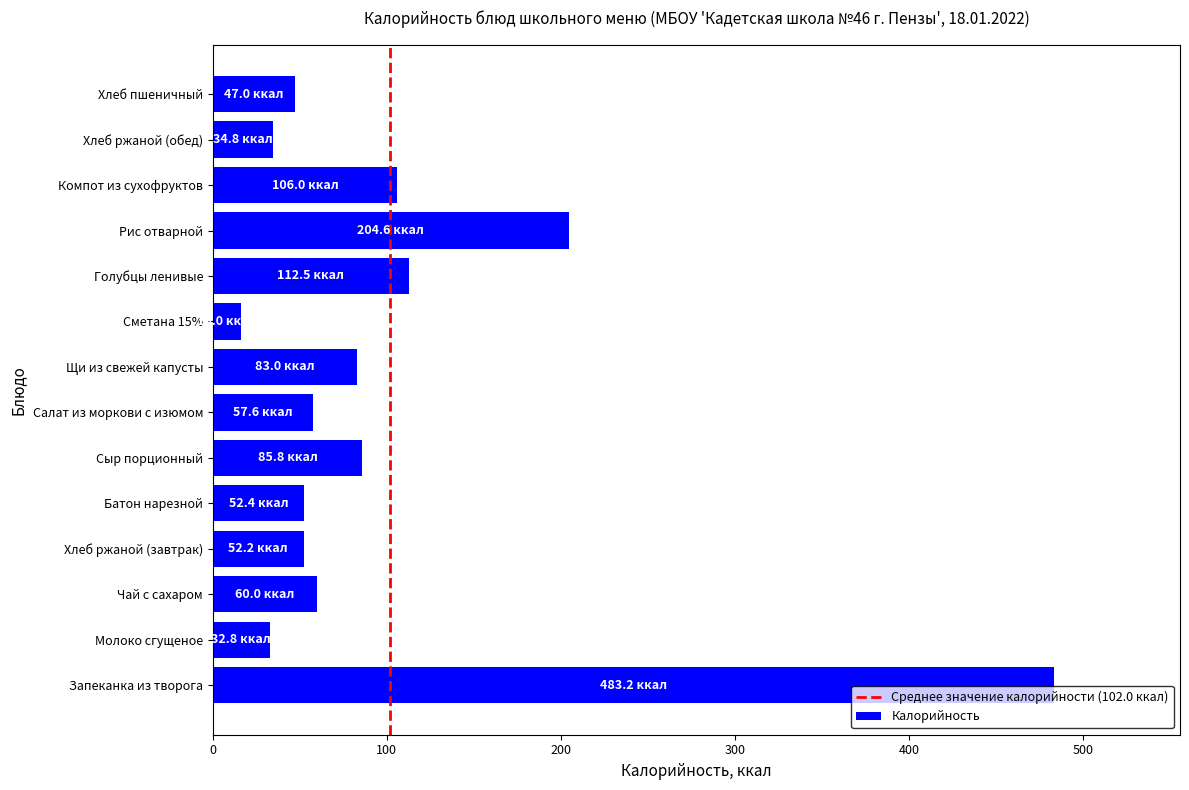

What is the difference between the values at Голубцы ленивые and Щи из свежей капусты?

29.5